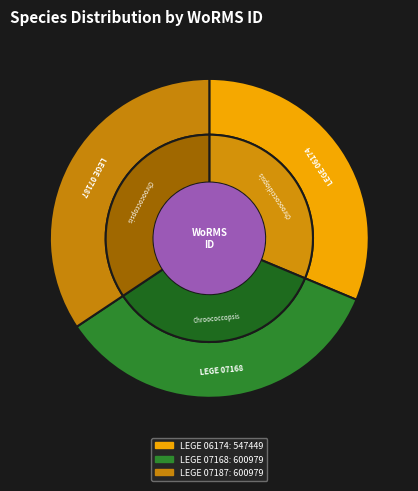

What is the change in value from LEGE 06174 to LEGE 07187?

+53530